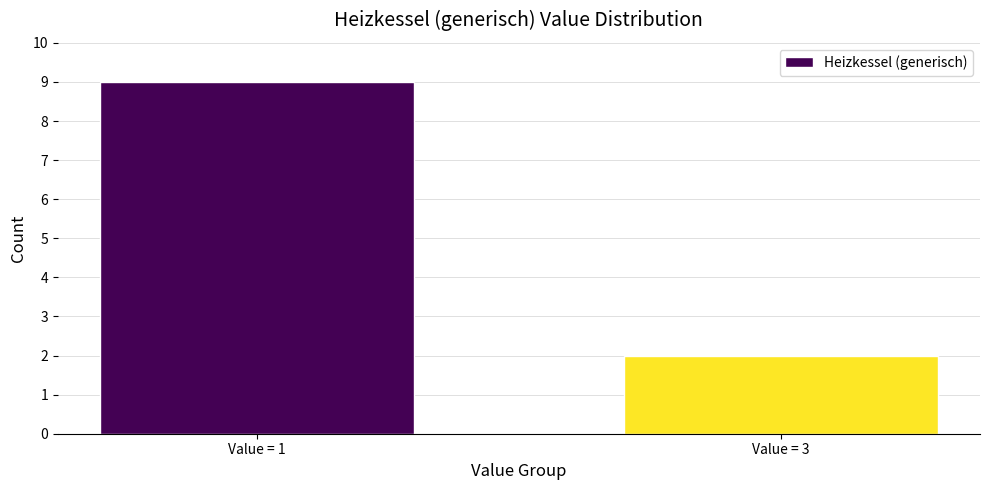

Reading left to right, transcribe all the data shown in this chart.

9	2